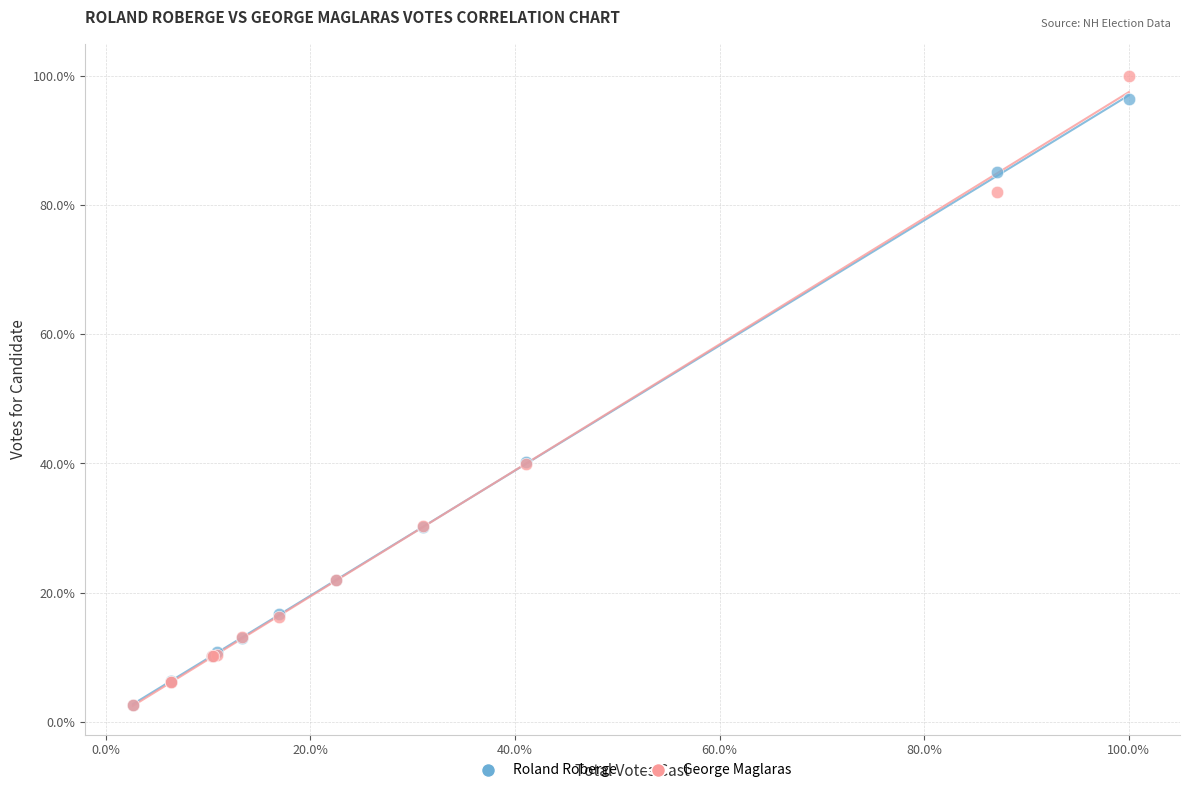

What are all the series names shown in the legend?

Roland Roberge, George Maglaras